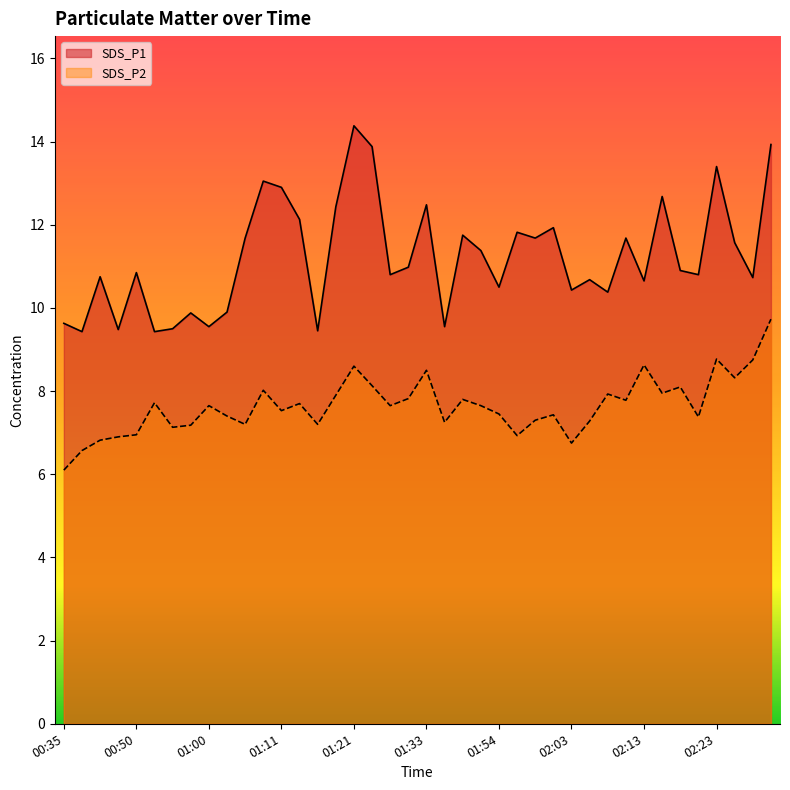

Which series has the widest spread of values?

SDS_P1